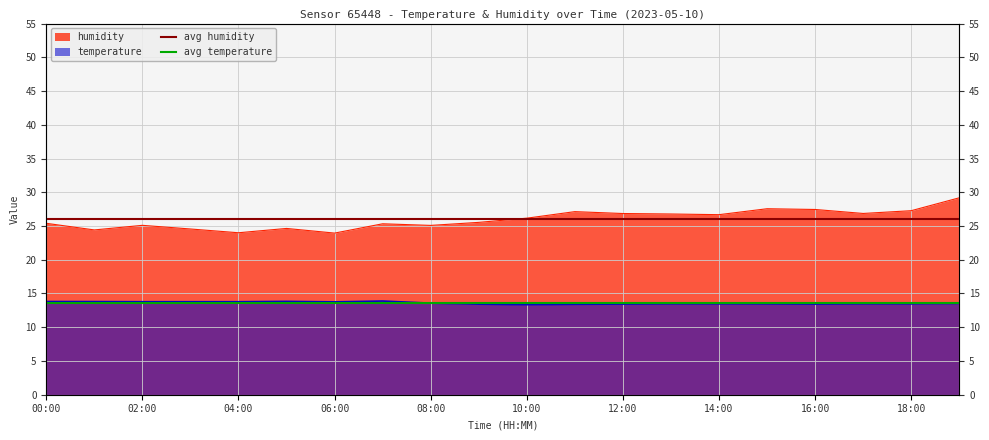

What is the total value across all series at 02:00?

39.6